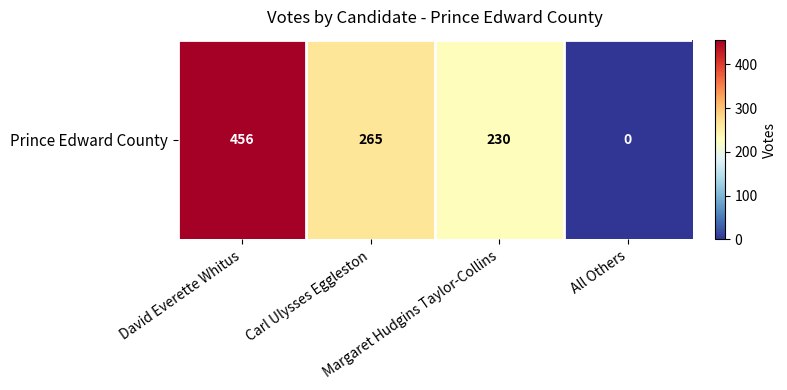

List the labels in order of value, largest first.

David Everette Whitus, Carl Ulysses Eggleston, Margaret Hudgins Taylor-Collins, All Others